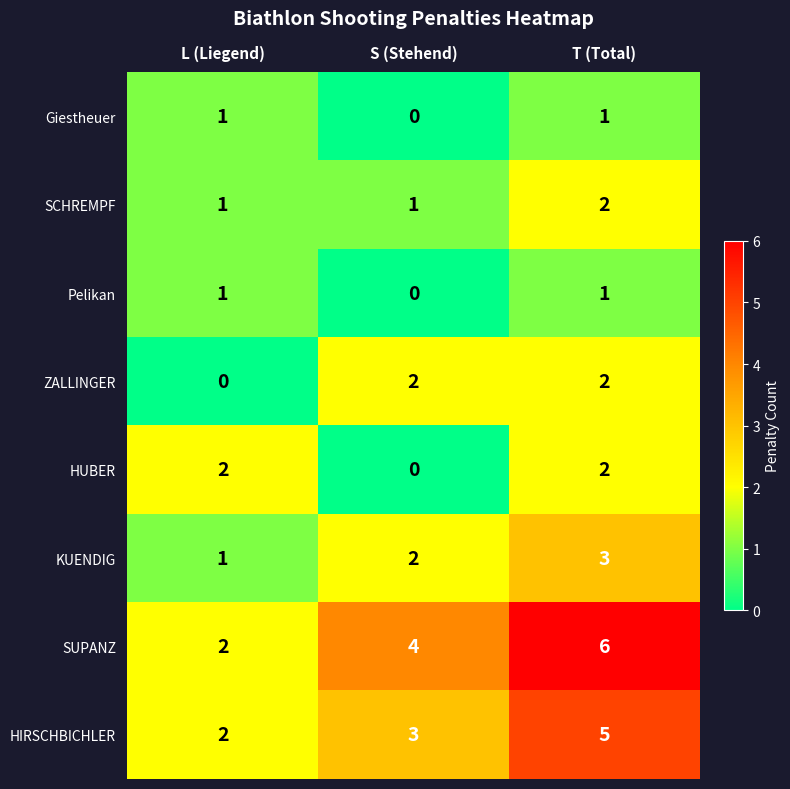

How many data points in HIRSCHBICHLER are less than 3?

1